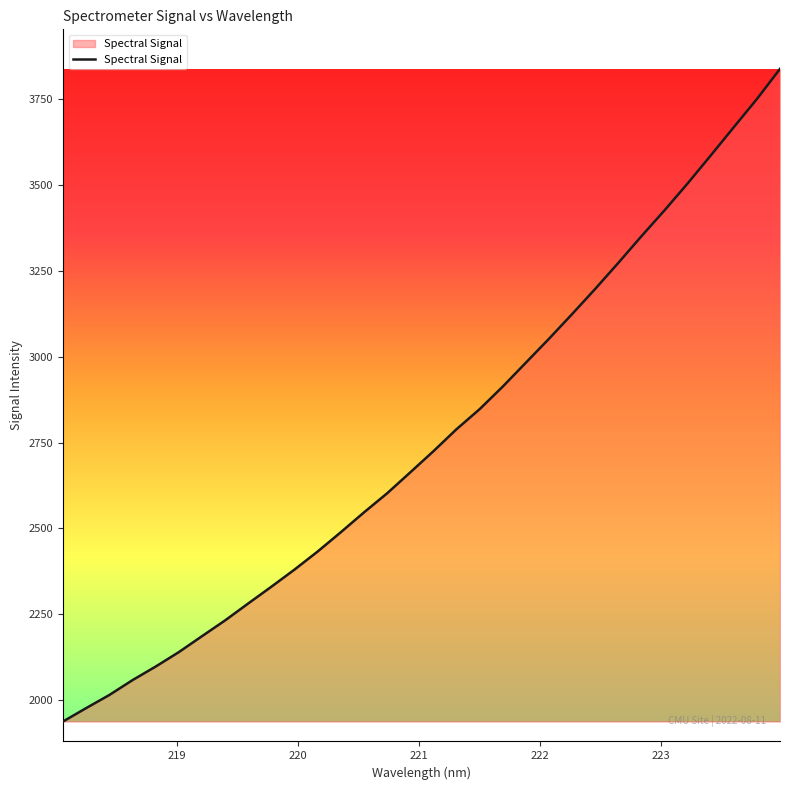

What is the difference between the maximum and minimum values?

1901.1